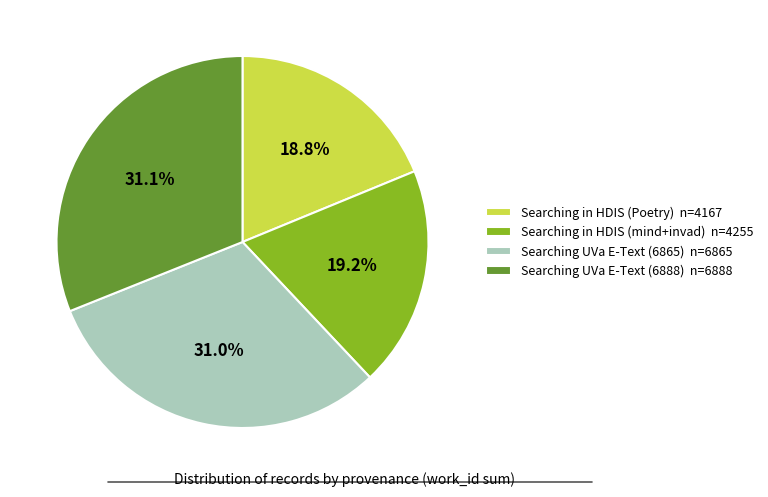

Is there any slice that represents more than half of the pie?

No